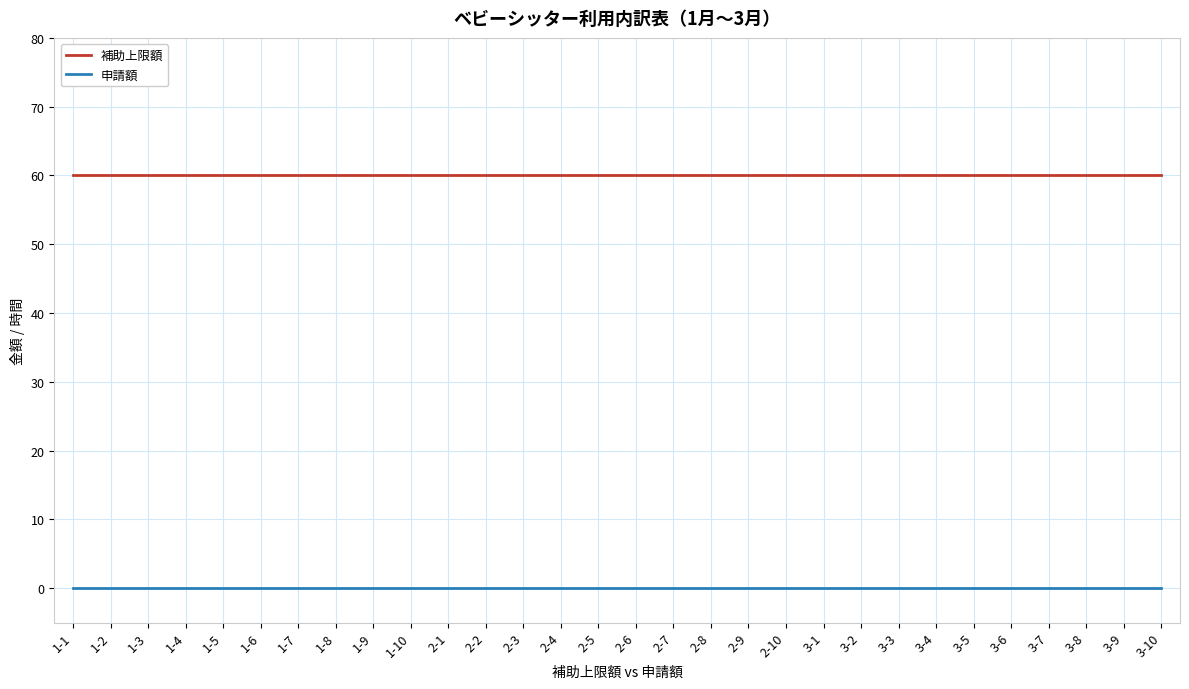

The value of 申請額 at 2-4 is 0. True or false?

True